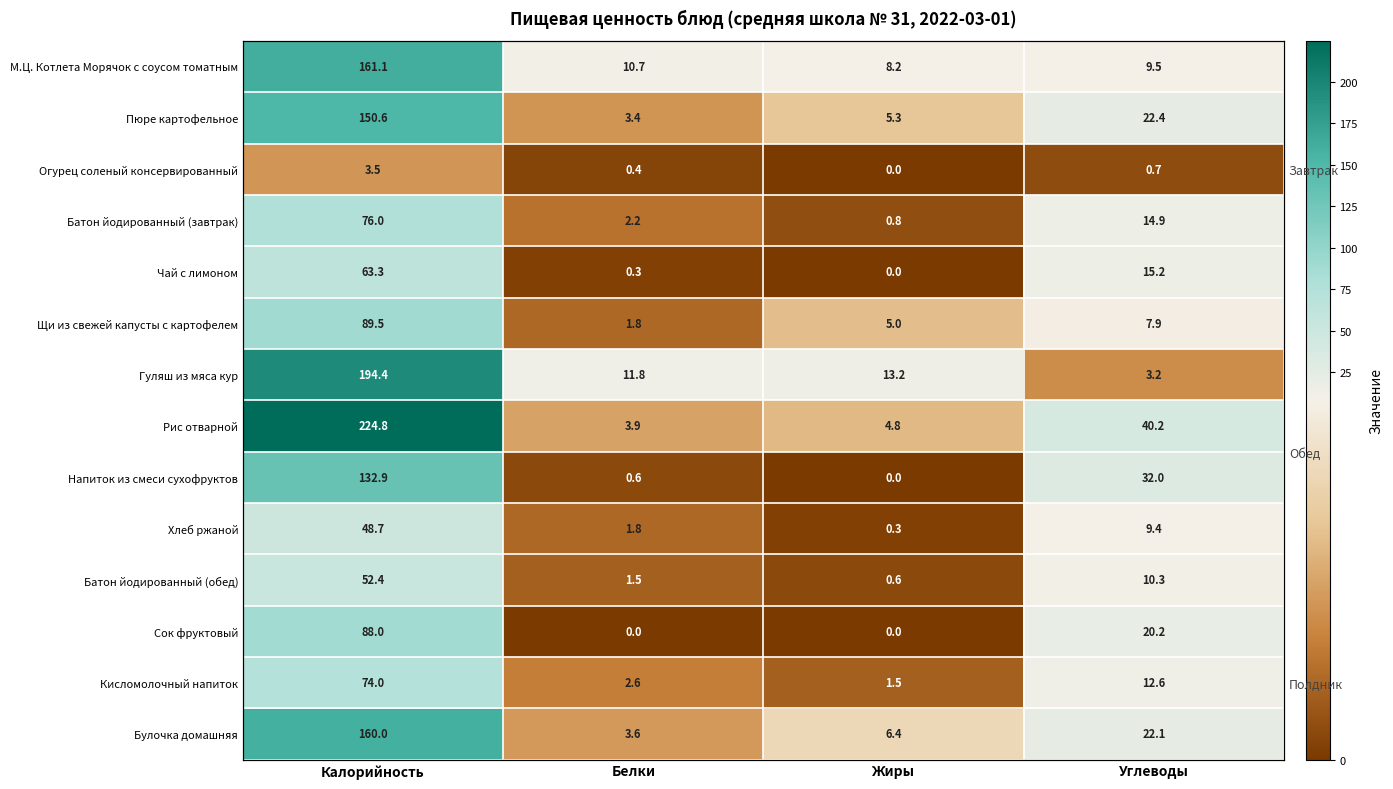

The value of М.Ц. Котлета Морячок с соусом томатным at Белки is 10.7. True or false?

True